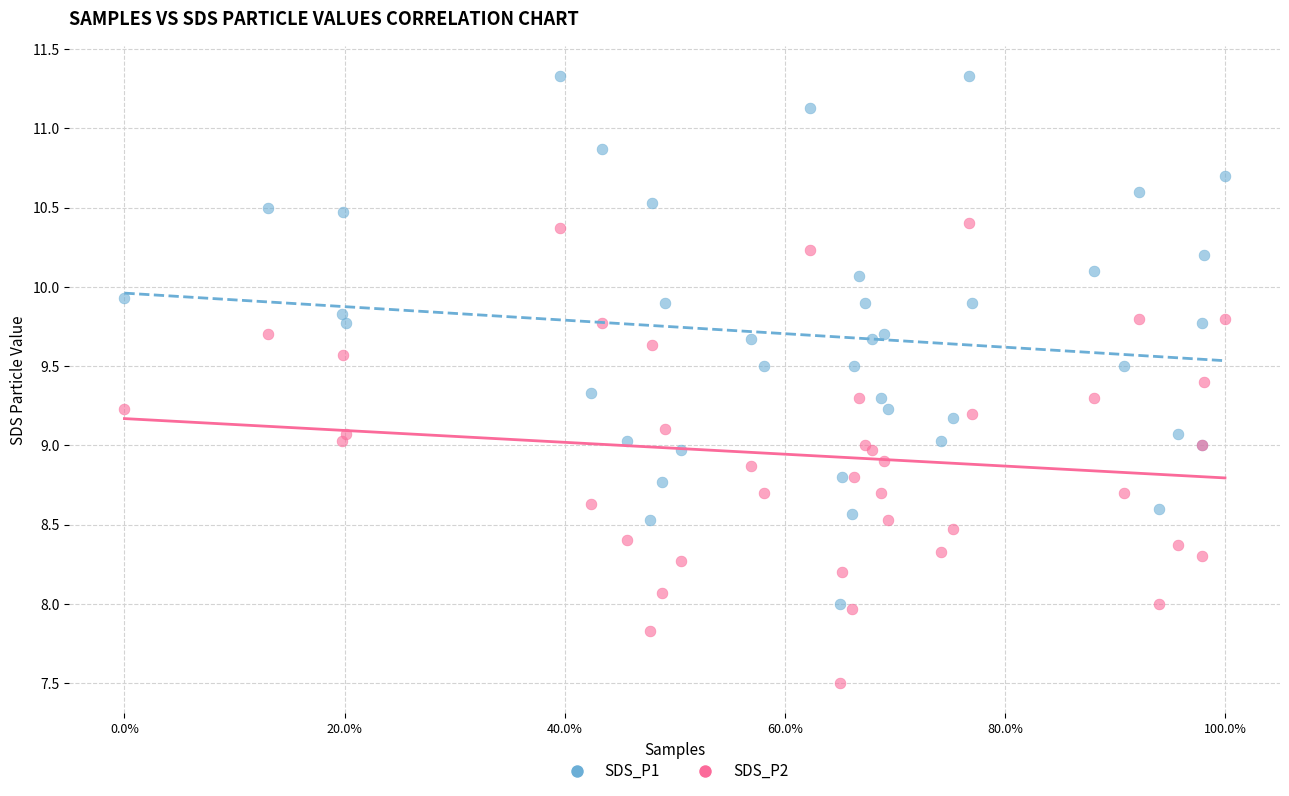

What are all the series names shown in the legend?

SDS_P1, SDS_P2